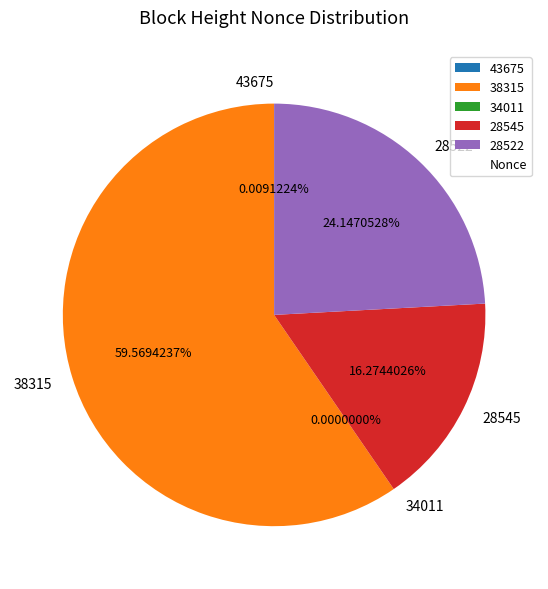

The 34011 slice represents 1% of the pie. True or false?

False